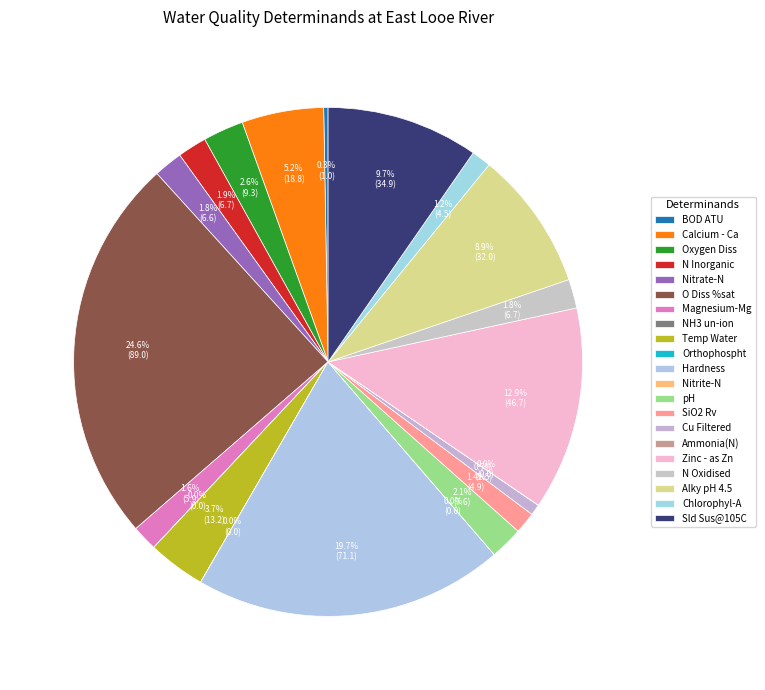

To the nearest percent, what is the difference between the SiO2 Rv and NH3 un-ion slice percentages?

1%